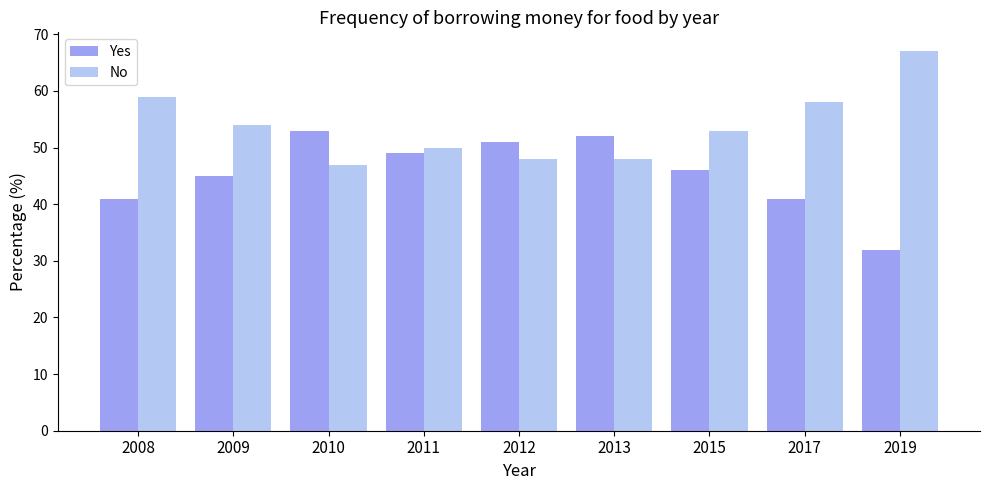

How many bars are there in total?

18